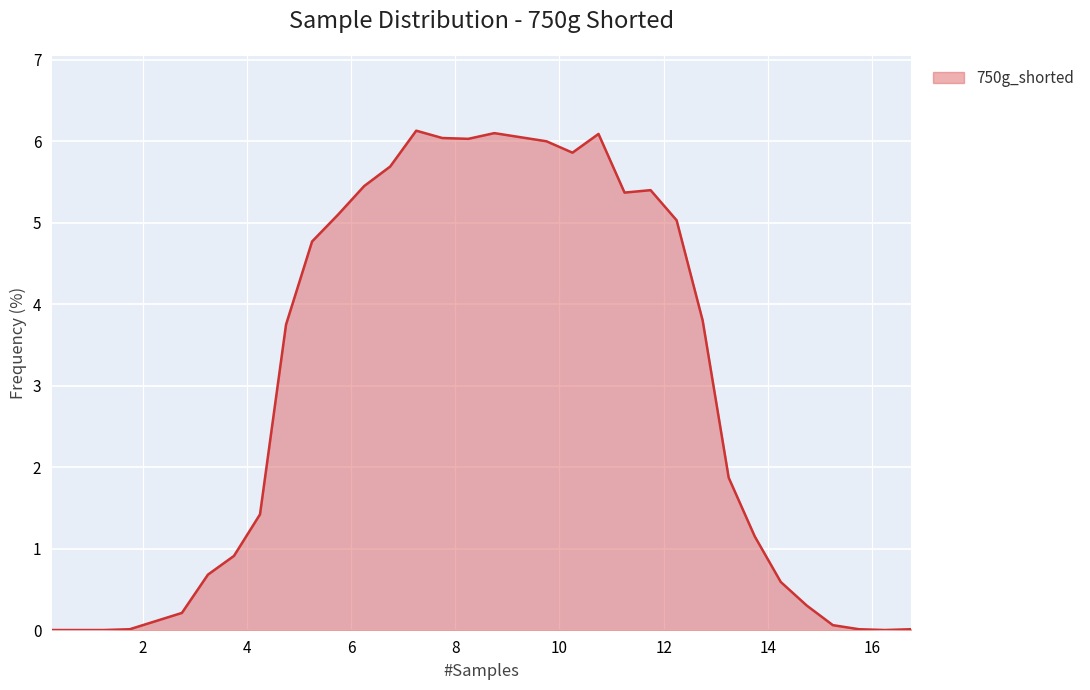

What is the greatest value displayed?

6.1